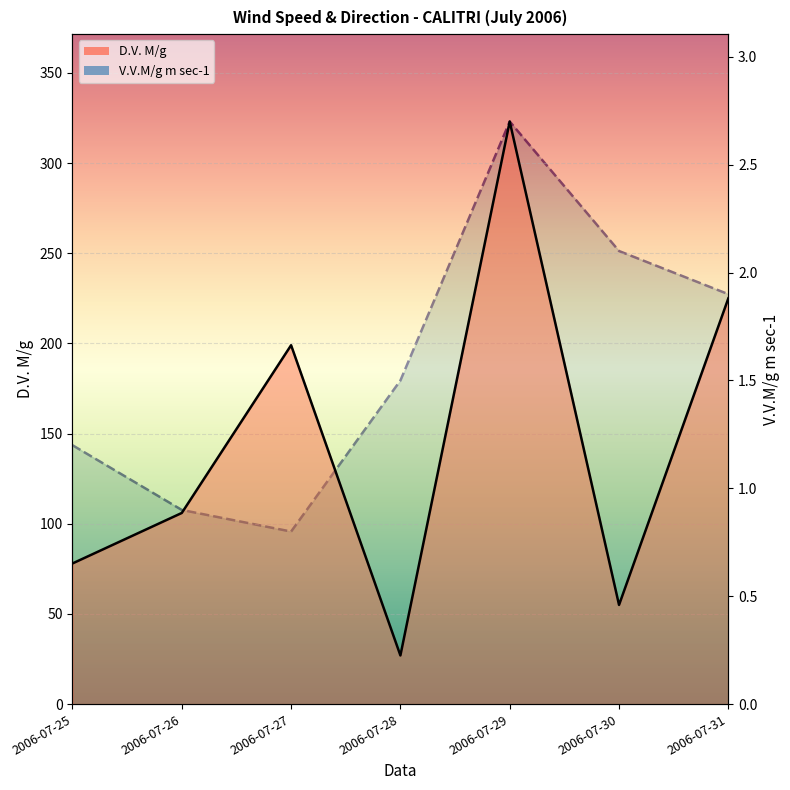

What is the greatest value displayed?

323.0